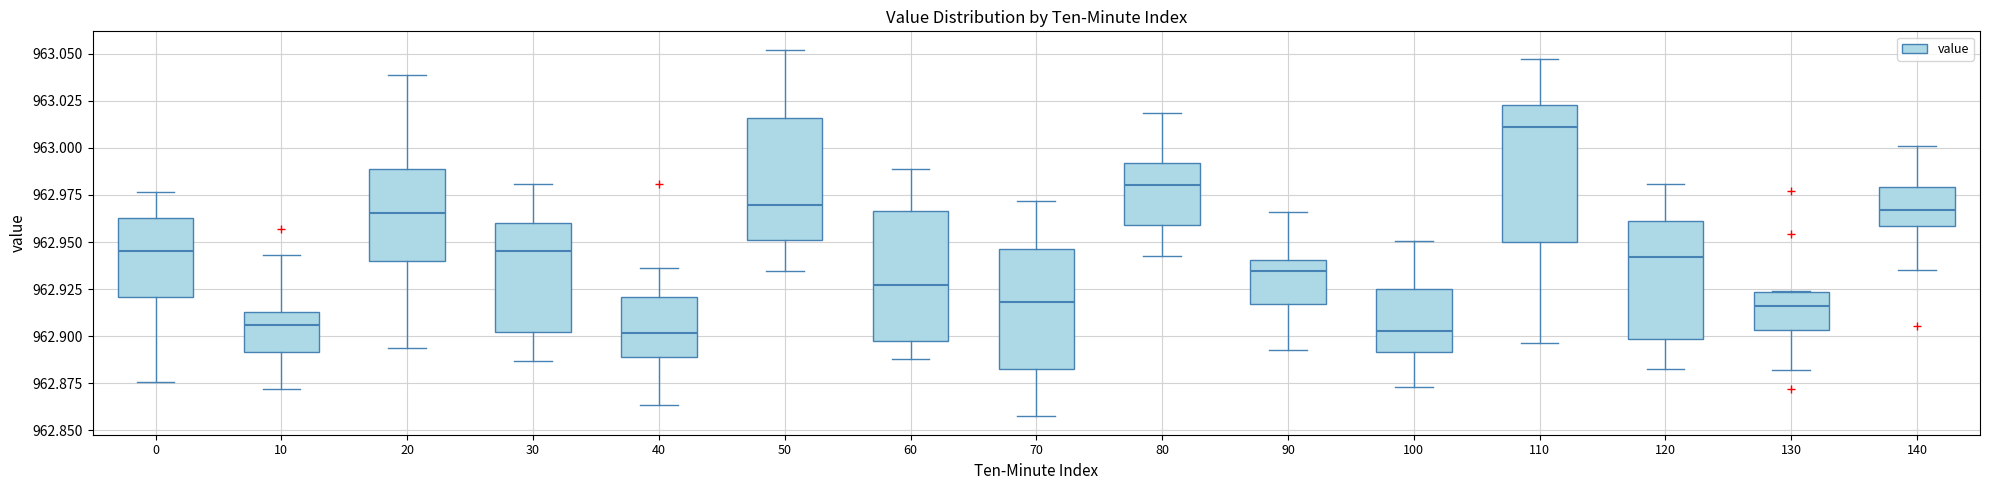

Where is the upper edge of the box at x = 70 on the y-axis? The values are not printed on the chart, so give them approximately, as read against the axis.

962.945